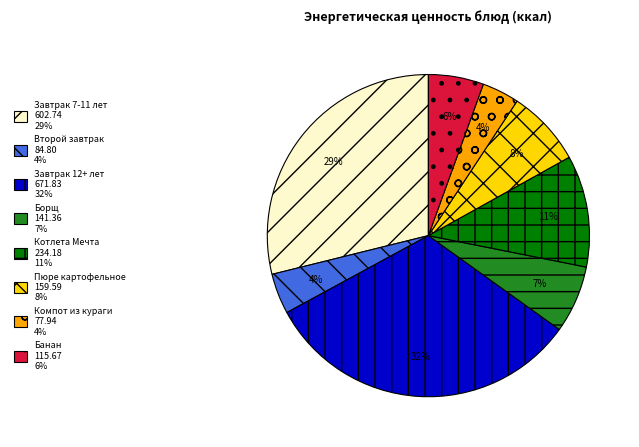

To the nearest percent, what portion does Второй завтрак represent?

4%